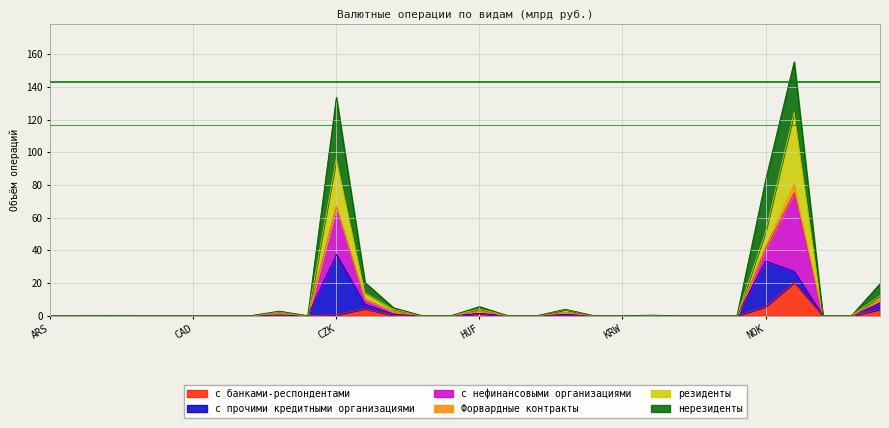

What are all the series names shown in the legend?

с банками-респондентами, с прочими кредитными организациями, с нефинансовыми организациями, Форвардные контракты, резиденты, нерезиденты